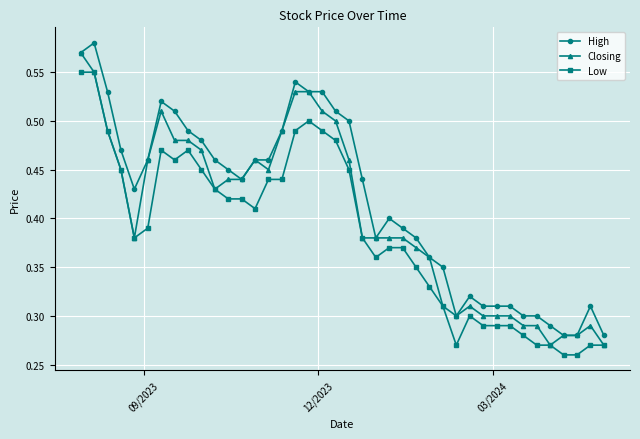

What is the sum of all High values?

16.7